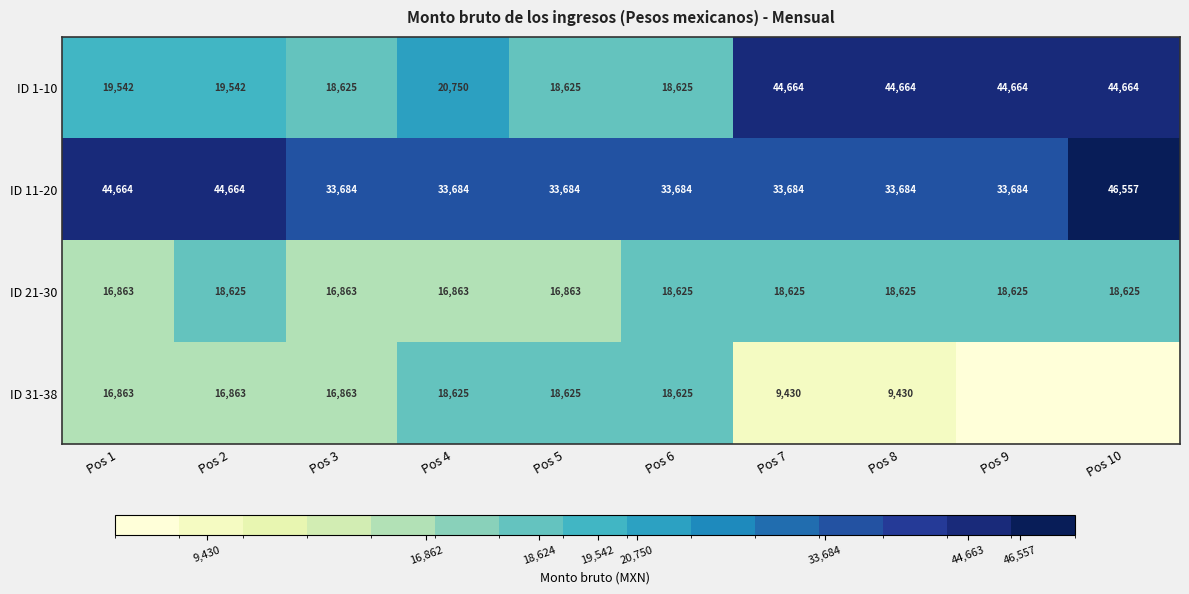

Where is ID 1-10 nearest to the value 31644?

Pos 4